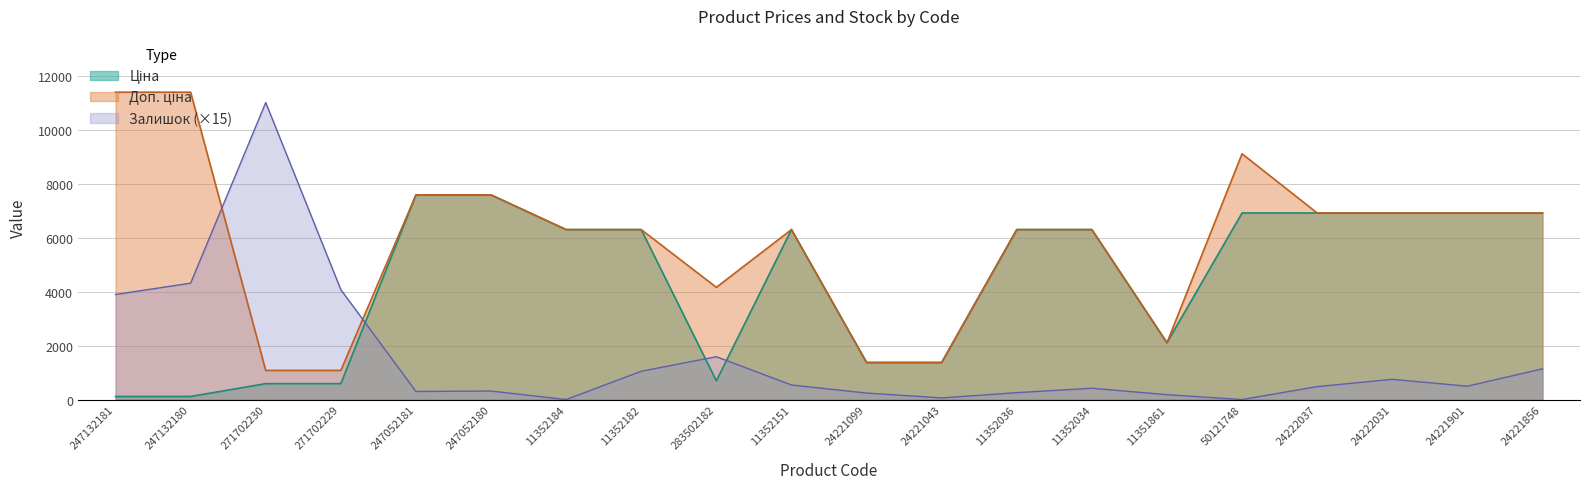

What is the label of the 5th point from the left?

247052181